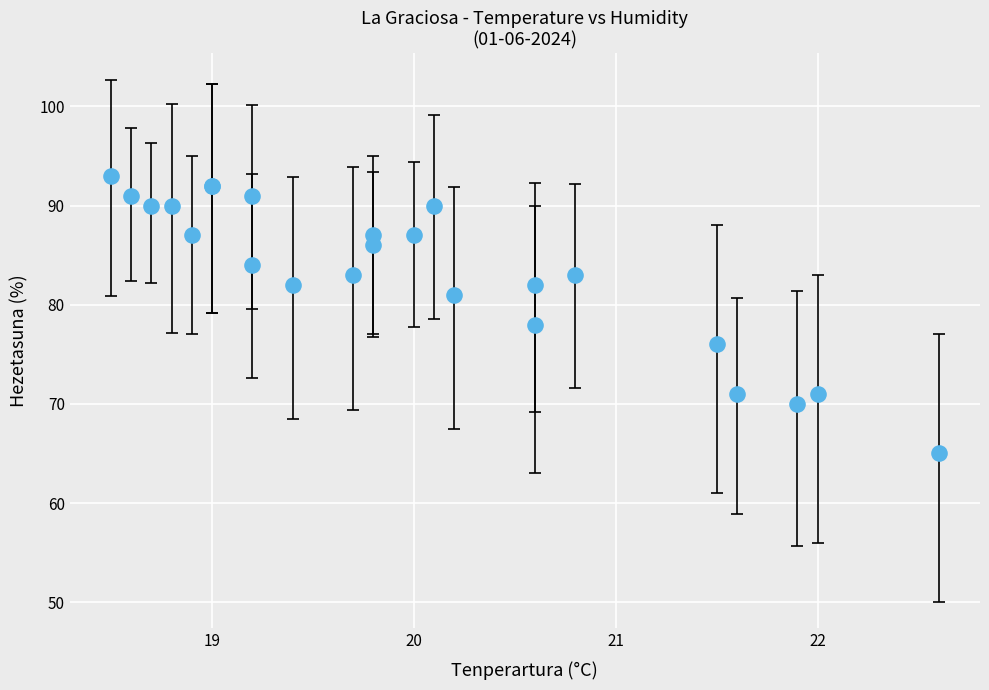

What Y value in the scatter plot is closest to 79?

78